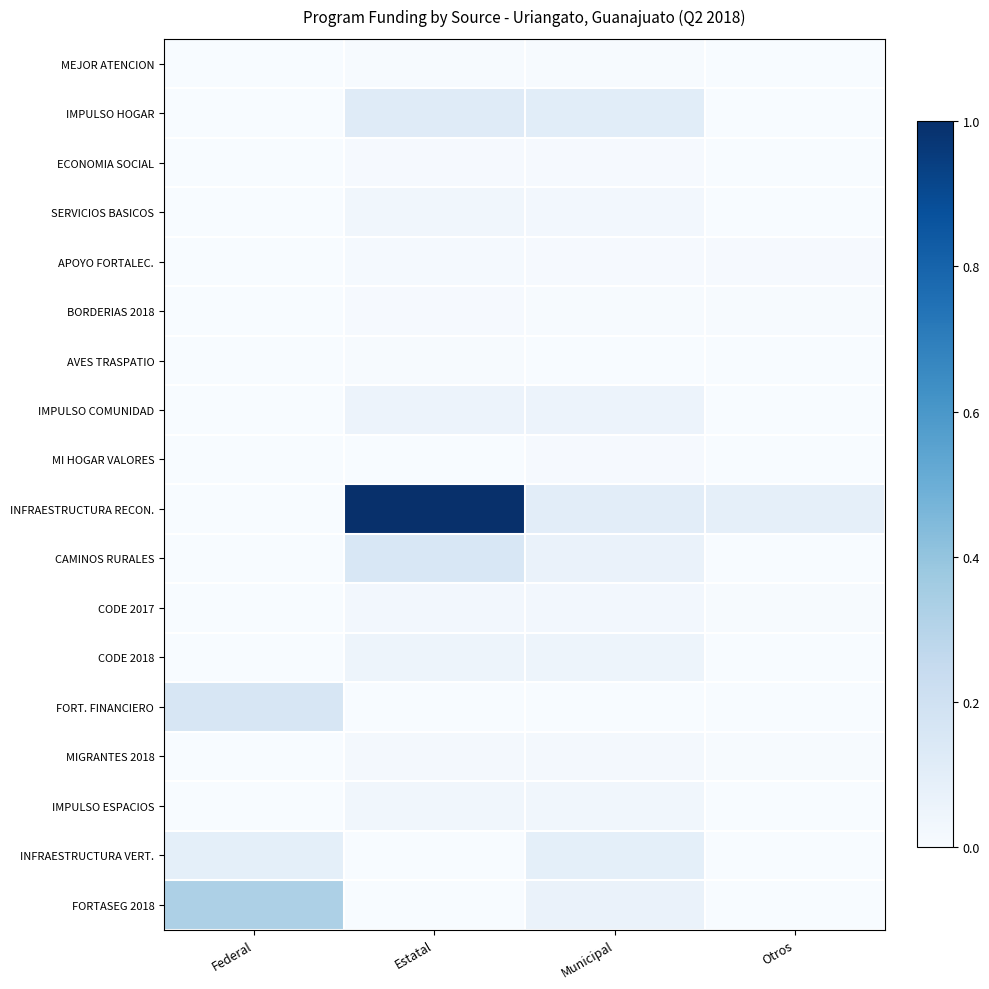

Rank the series by their maximum value, from lowest to highest.

MEJOR ATENCION, AVES TRASPATIO, MI HOGAR VALORES, BORDERIAS 2018, ECONOMIA SOCIAL, APOYO FORTALEC., MIGRANTES 2018, CODE 2017, IMPULSO ESPACIOS, SERVICIOS BASICOS, CODE 2018, IMPULSO COMUNIDAD, INFRAESTRUCTURA VERT., IMPULSO HOGAR, CAMINOS RURALES, FORT. FINANCIERO, FORTASEG 2018, INFRAESTRUCTURA RECON.